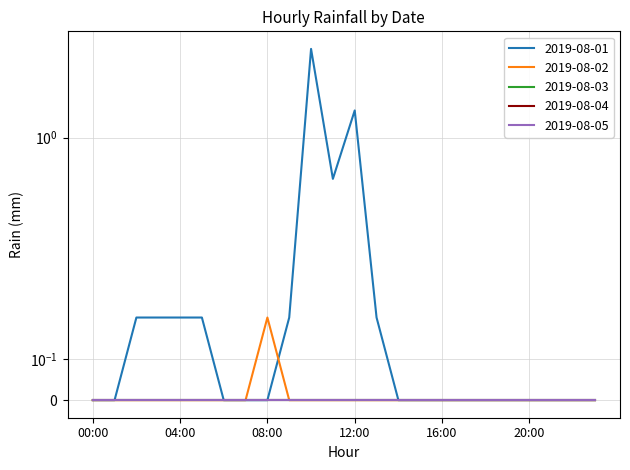

Rank the series at 22:00 from highest to lowest value.

2019-08-01, 2019-08-02, 2019-08-03, 2019-08-04, 2019-08-05